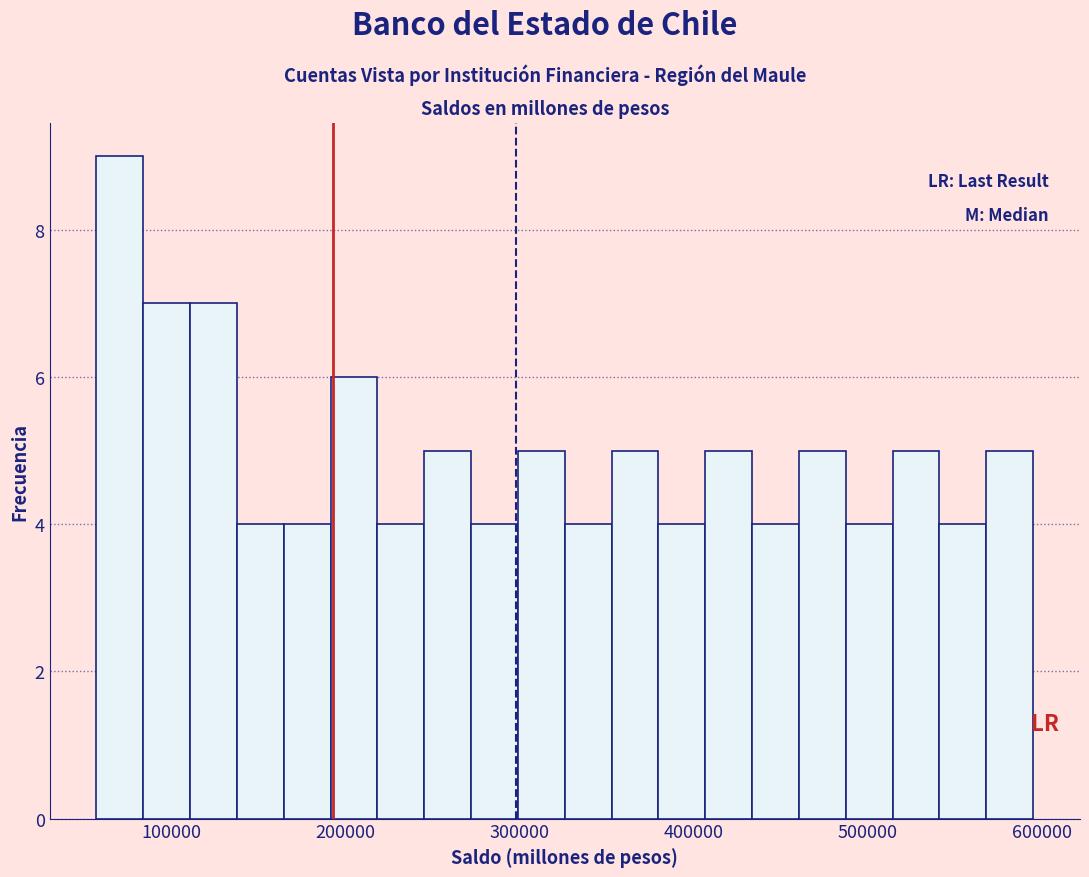

Read against the x-axis, roughly where is the centre of the tallest bar?

70000